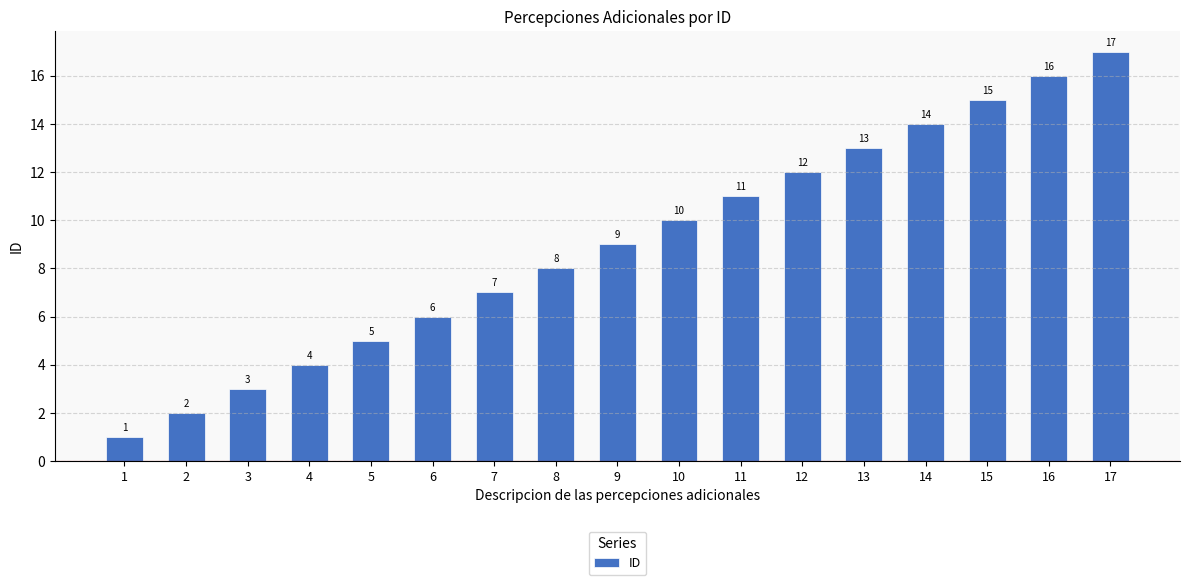

What is the smallest value displayed?

1